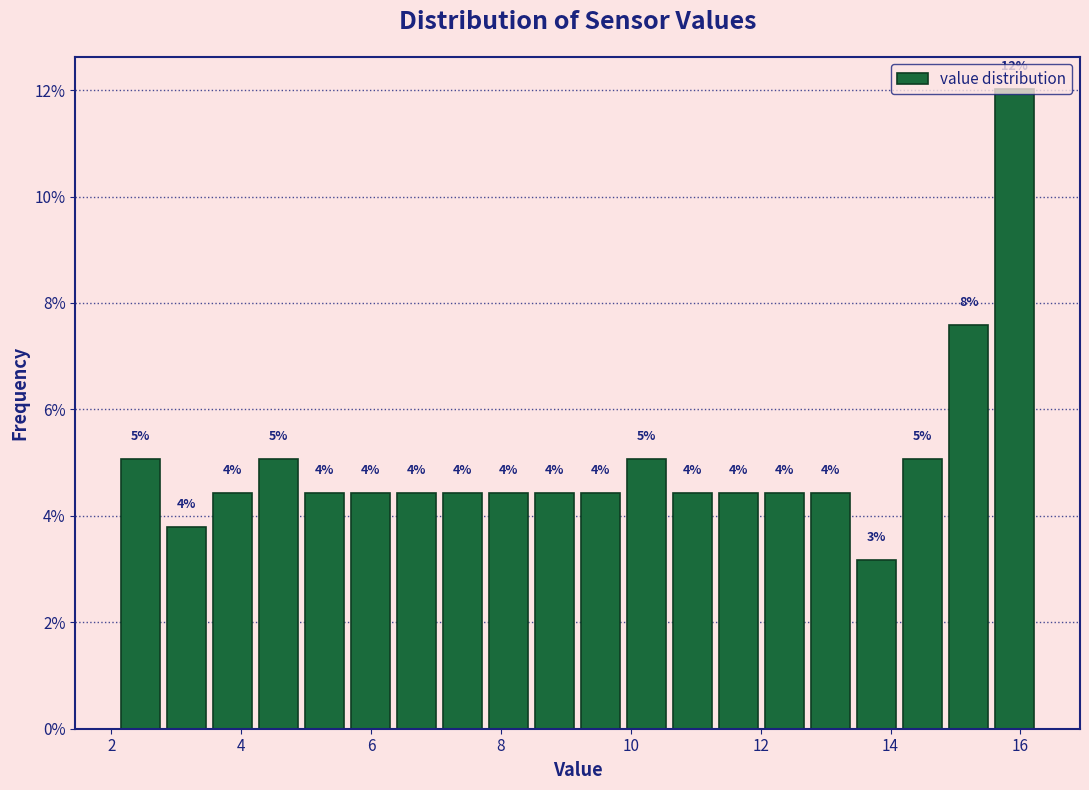

Around what value on the x-axis is the tallest bar? Give the approximate position of its centre, as read against the axis.

16.0